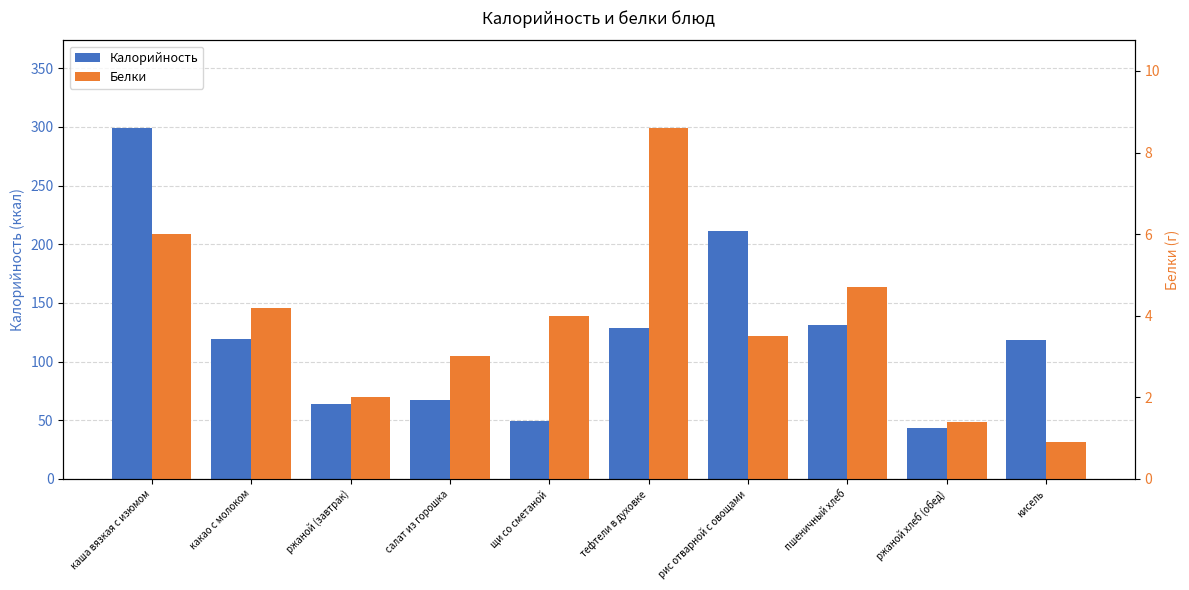

How many categories are shown in the chart?

10